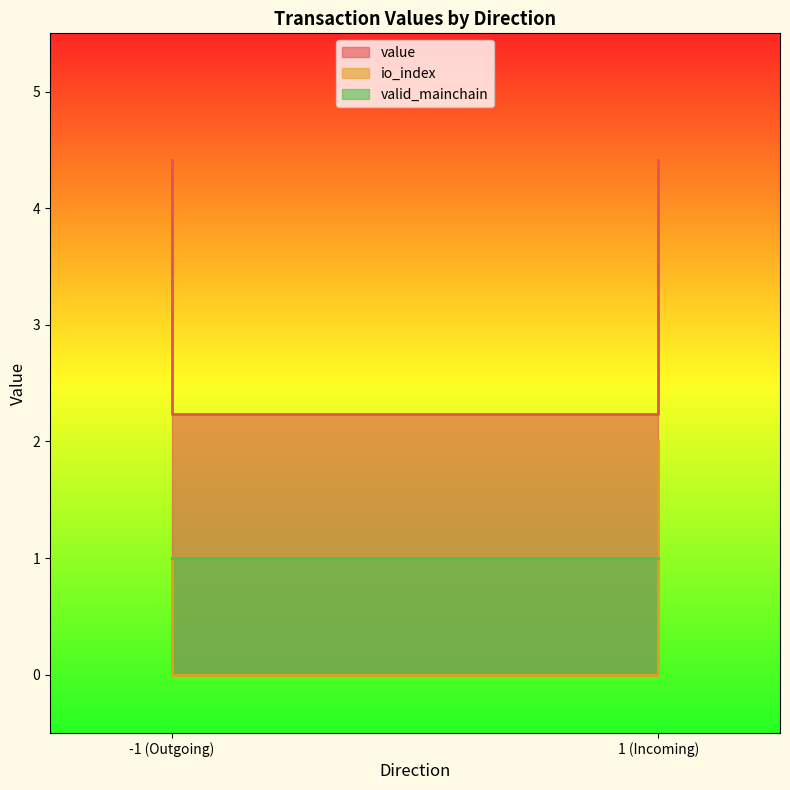

How many positive values does the io_index series have?

2